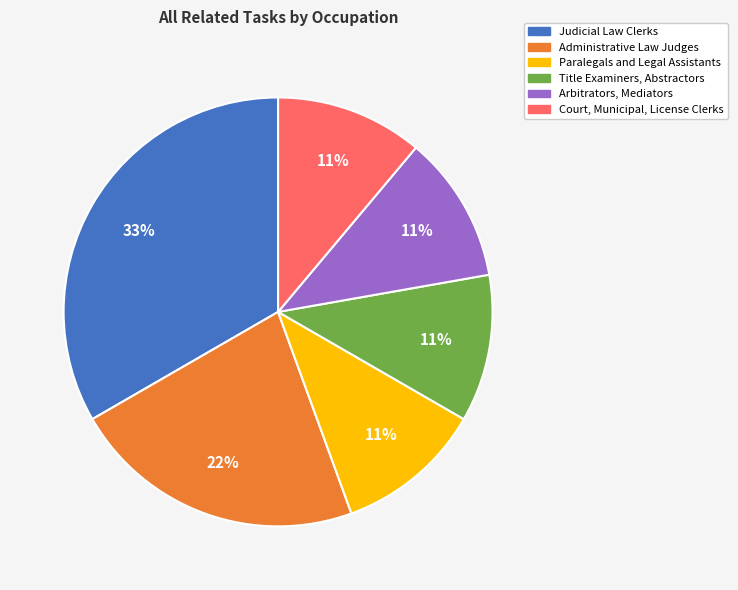

Does any single category account for the majority?

No